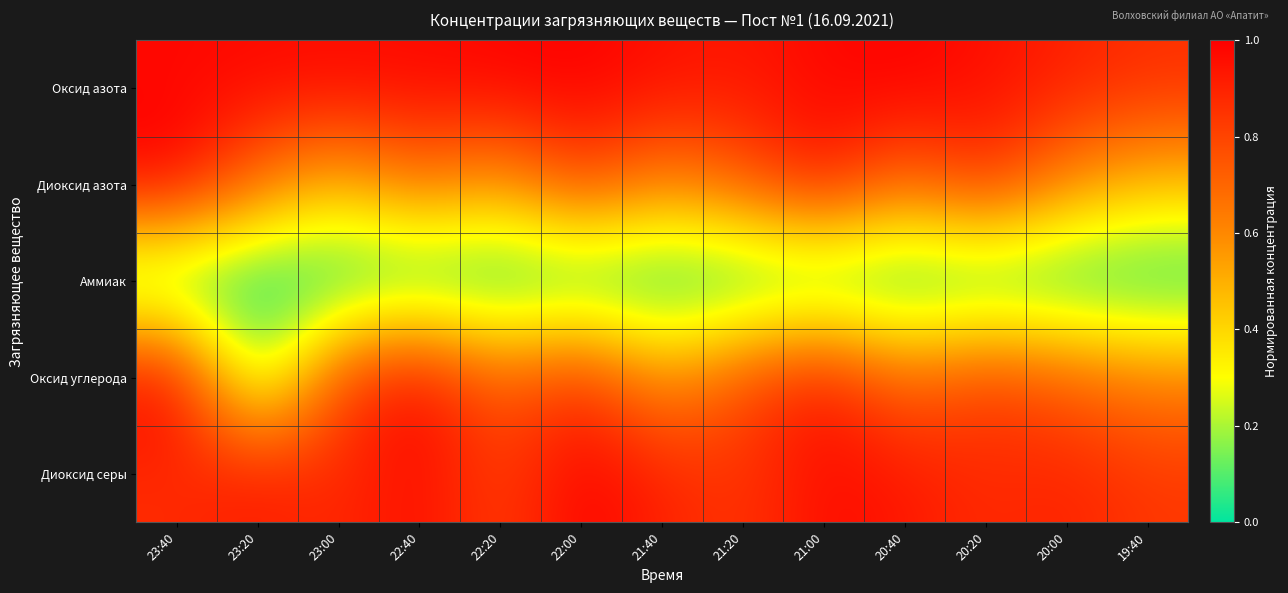

Reading right to left, transcribe all the data shown in this chart.

Оксид азота: 19:40=0.9	20:00=0.9	20:20=1.0	20:40=1.0	21:00=1.0	21:20=0.9	21:40=1.0	22:00=1.0	22:20=1.0	22:40=1.0	23:00=1.0	23:20=1.0	23:40=1.0
Диоксид азота: 19:40=0.5	20:00=0.6	20:20=0.9	20:40=0.7	21:00=0.9	21:20=0.7	21:40=0.6	22:00=0.8	22:20=0.5	22:40=0.7	23:00=0.5	23:20=0.7	23:40=1.0
Аммиак: 19:40=0.0	20:00=0.0	20:20=0.0	20:40=0.0	21:00=0.0	21:20=0.0	21:40=0.0	22:00=0.0	22:20=0.0	22:40=0.0	23:00=0.0	23:20=0.0	23:40=0.0
Оксид углерода: 19:40=0.6	20:00=0.7	20:20=0.8	20:40=0.7	21:00=0.9	21:20=0.8	21:40=0.5	22:00=0.9	22:20=0.7	22:40=1.0	23:00=0.8	23:20=0.1	23:40=1.0
Диоксид серы: 19:40=0.8	20:00=0.9	20:20=0.9	20:40=0.9	21:00=1.0	21:20=0.8	21:40=0.9	22:00=1.0	22:20=0.8	22:40=1.0	23:00=0.9	23:20=0.9	23:40=0.9